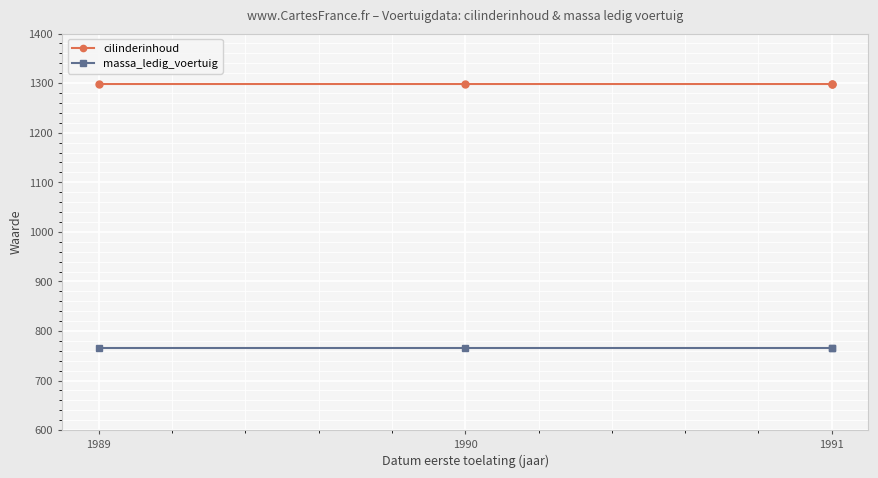

The cilinderinhoud series shows 1298 at 1991. True or false?

True